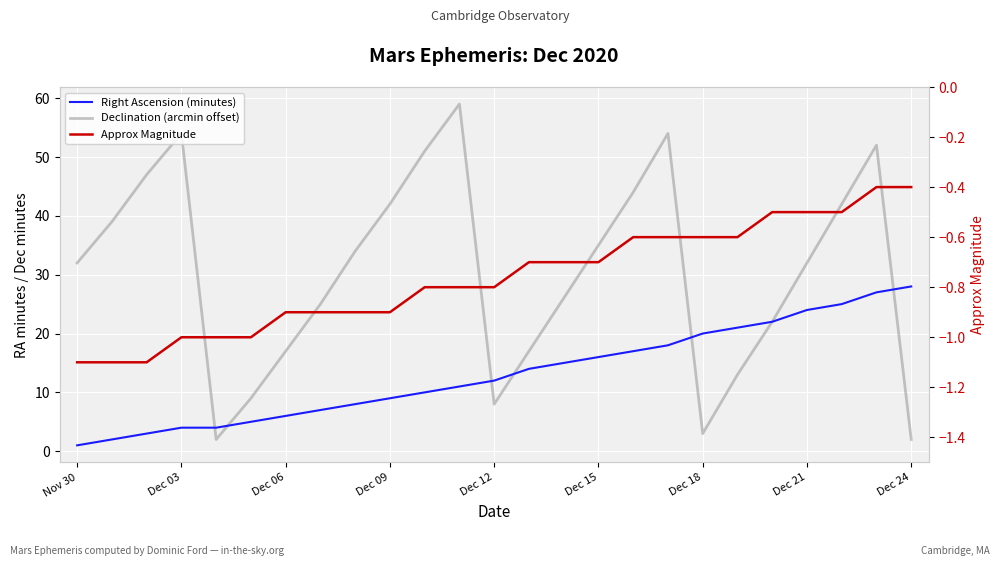

Which series has the largest total across all categories?

Declination (arcmin offset)